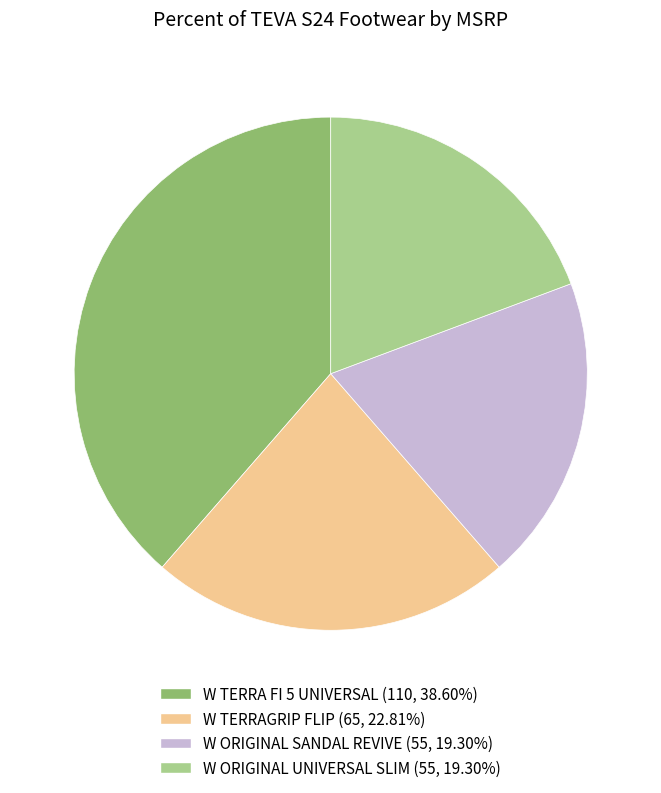

Which category has the biggest portion of the pie?

W TERRA FI 5 UNIVERSAL